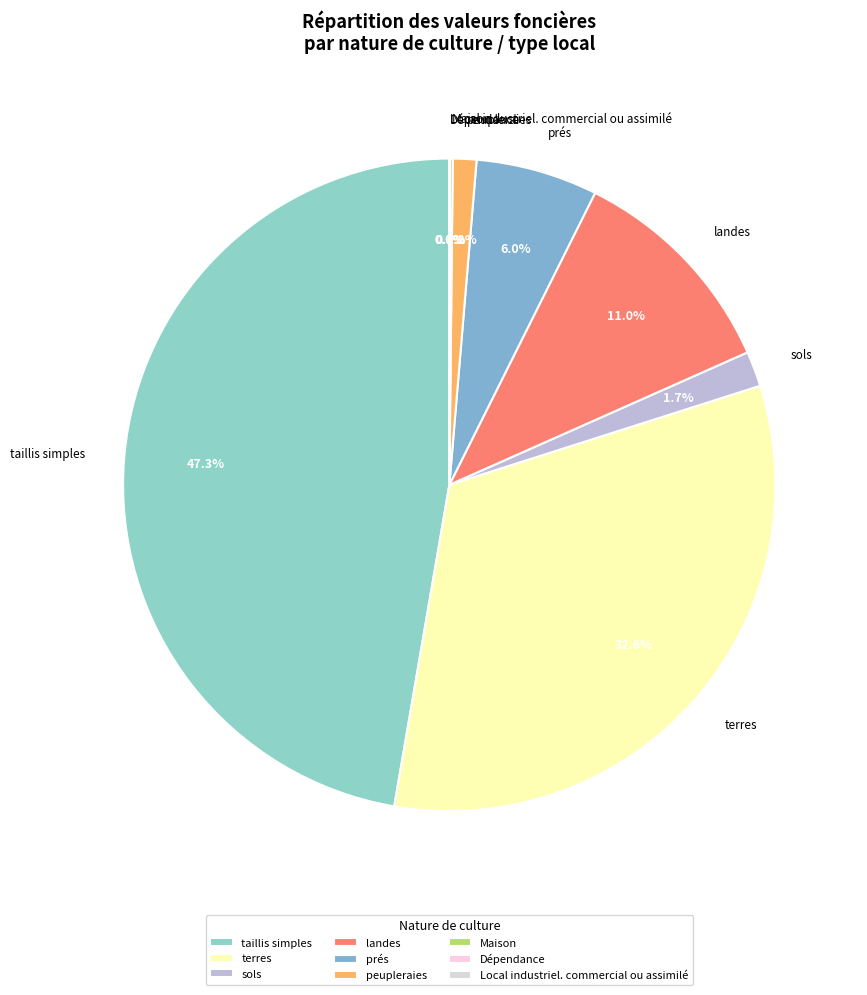

What is the largest slice in the pie chart?

taillis simples